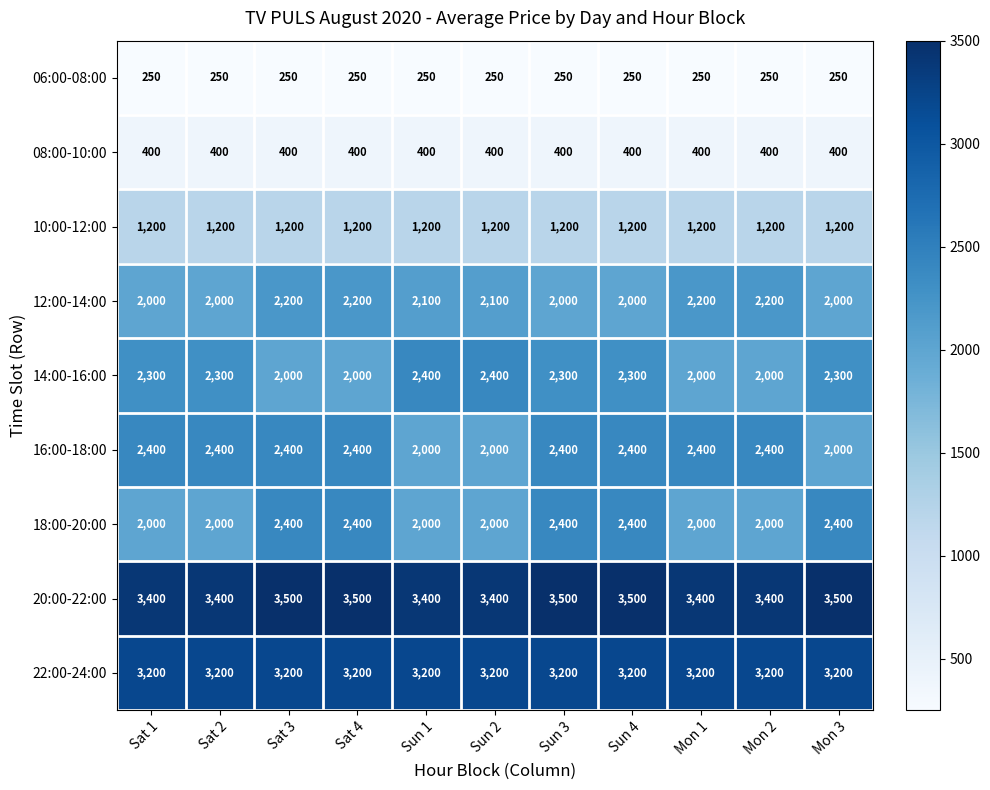

How many categories are shown in the chart?

11